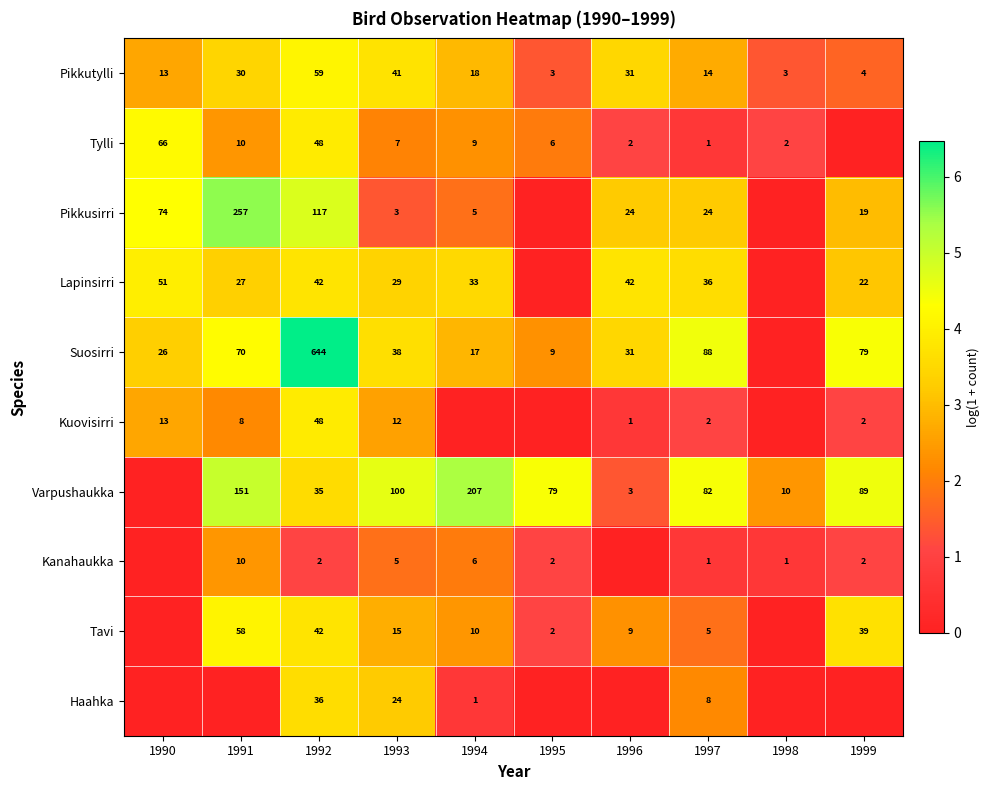

The value of Varpushaukka at 1995 is 30. True or false?

False